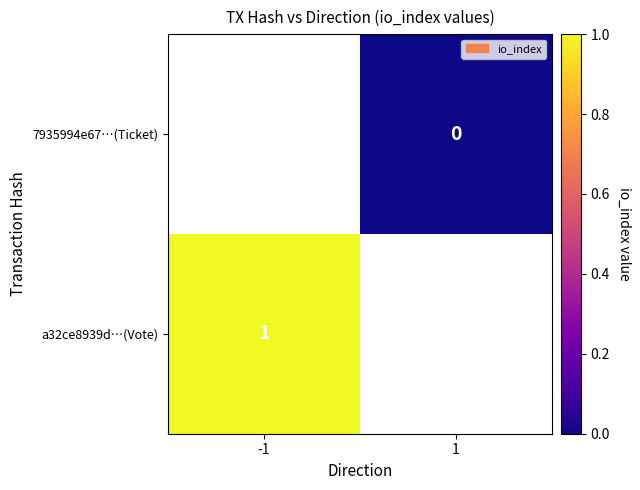

True or false: a32ce8939d…(Vote) has a value of 1 at -1.

True